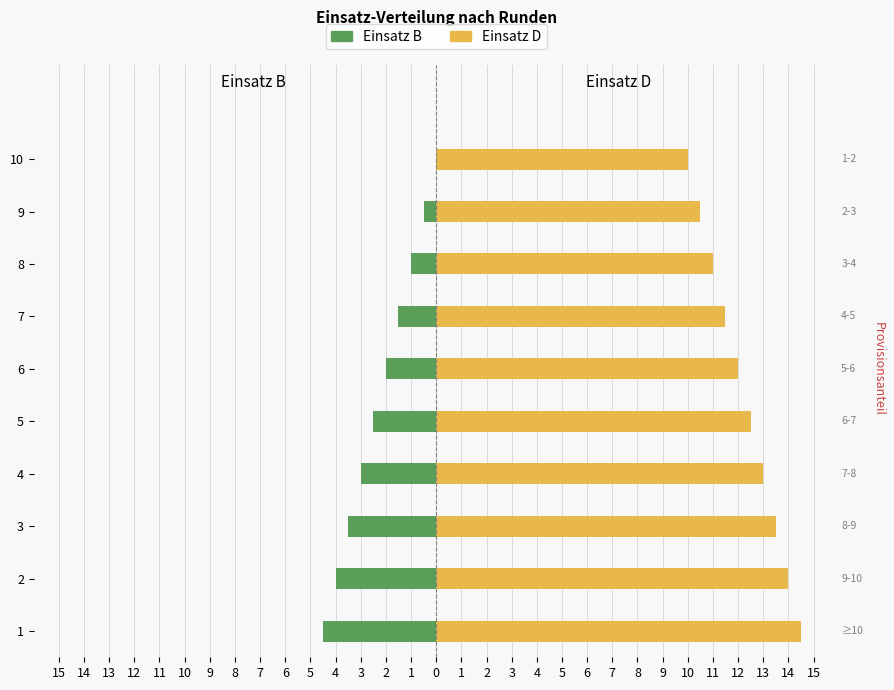

Which series has the largest total across all categories?

Einsatz D